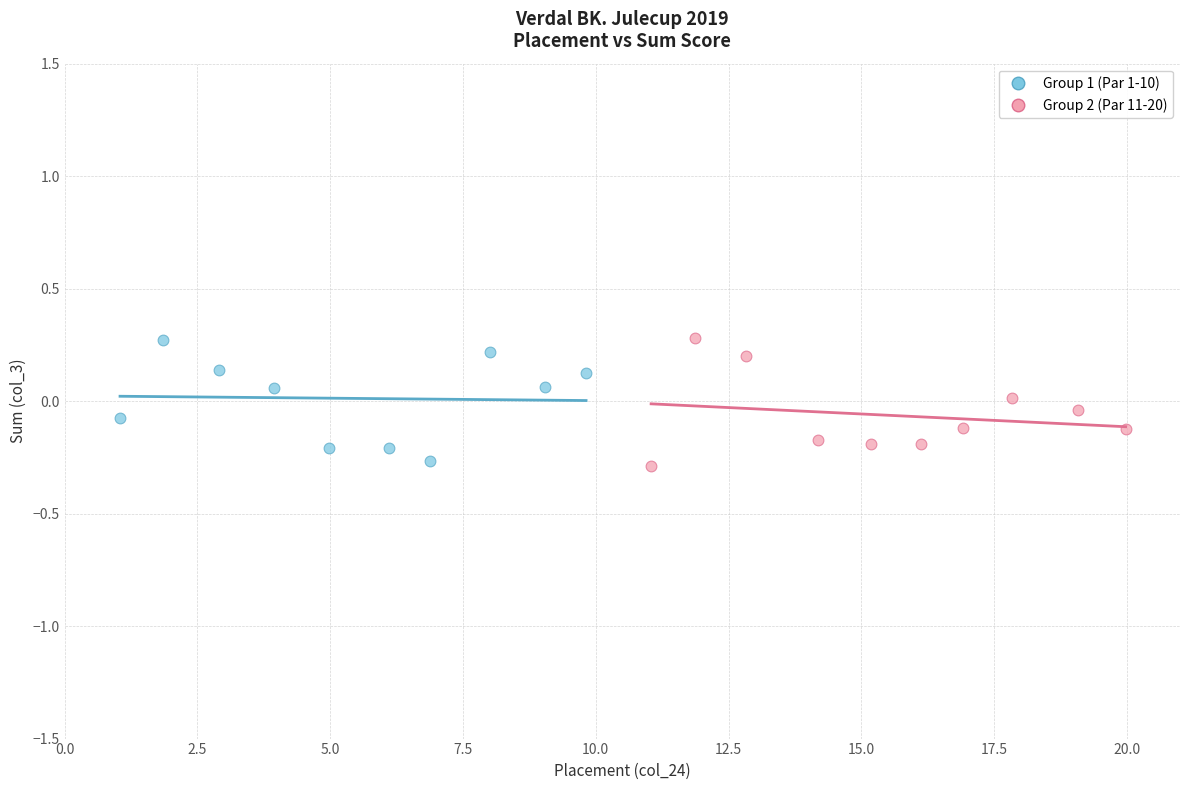

What are all the series names shown in the legend?

Group 1 (Par 1-10), Group 2 (Par 11-20)